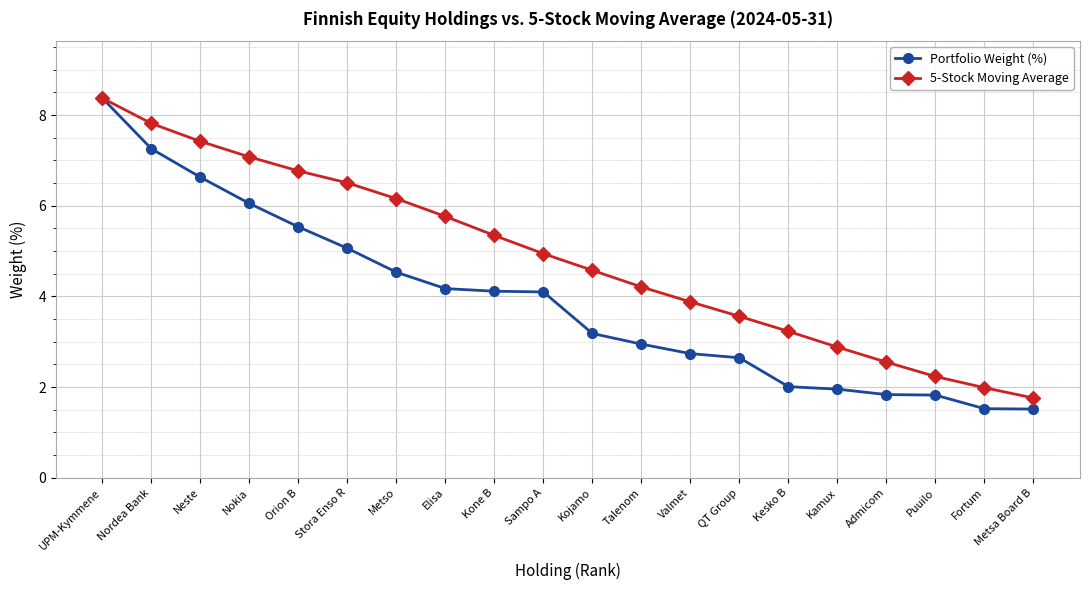

What position from the right is Puuilo?

3